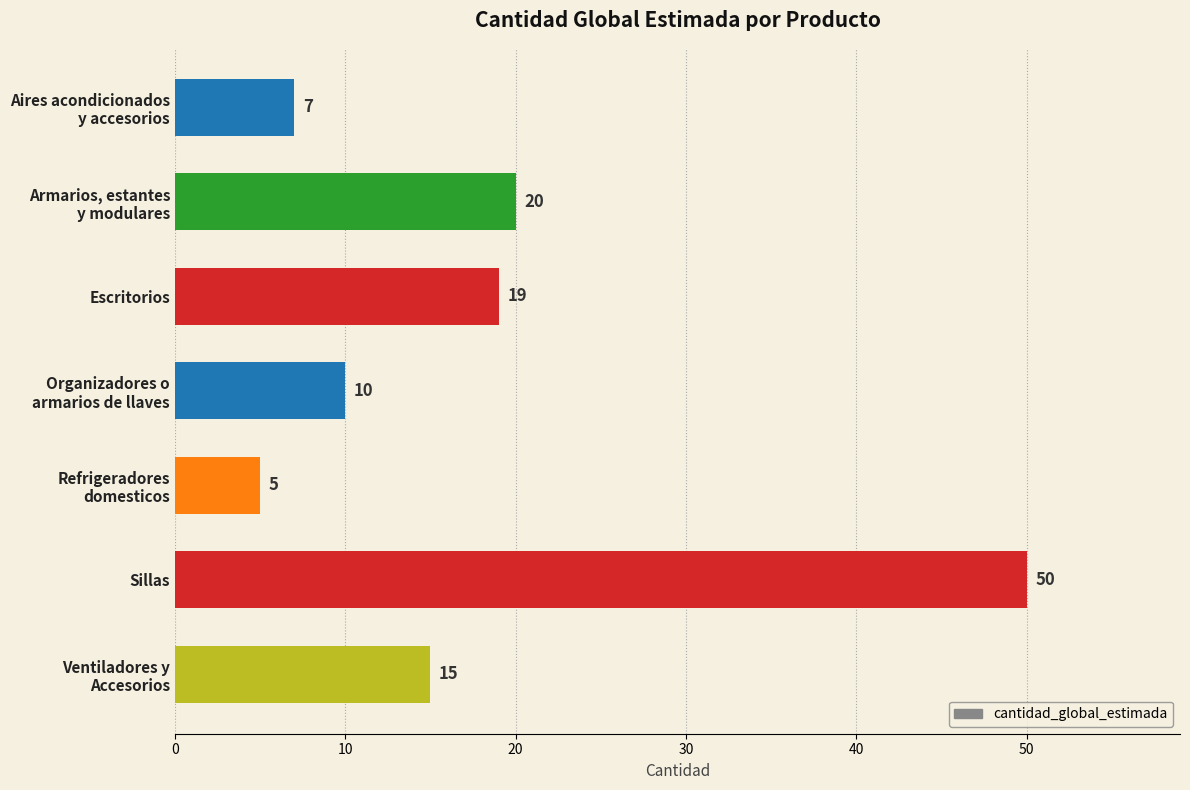

At which category does the chart reach its peak across all series?

Sillas